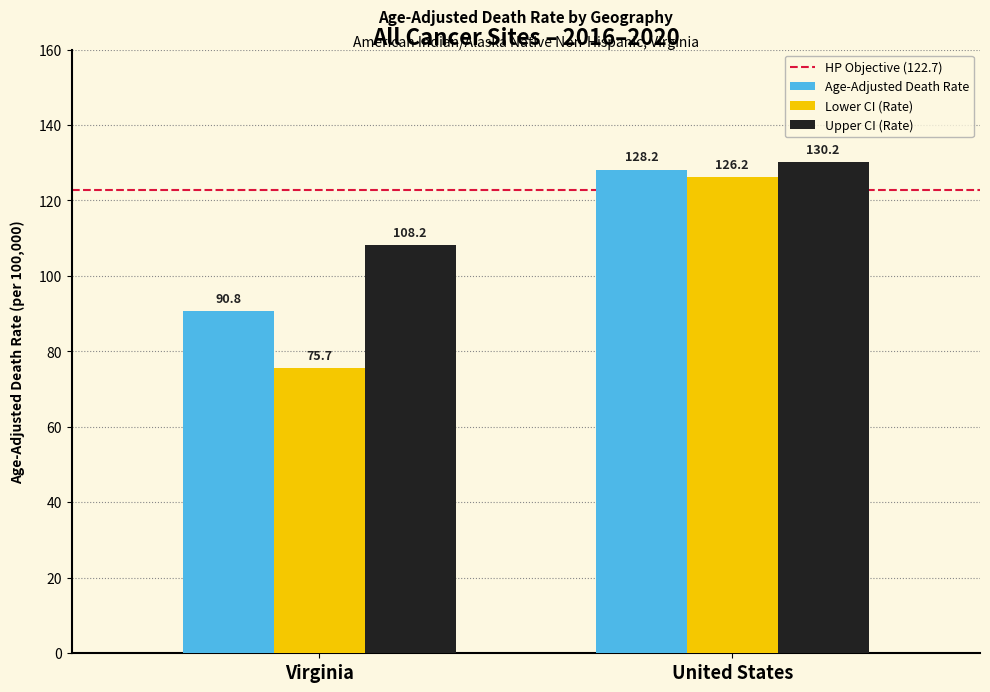

What is the difference between the highest and lowest values at Virginia?

32.5